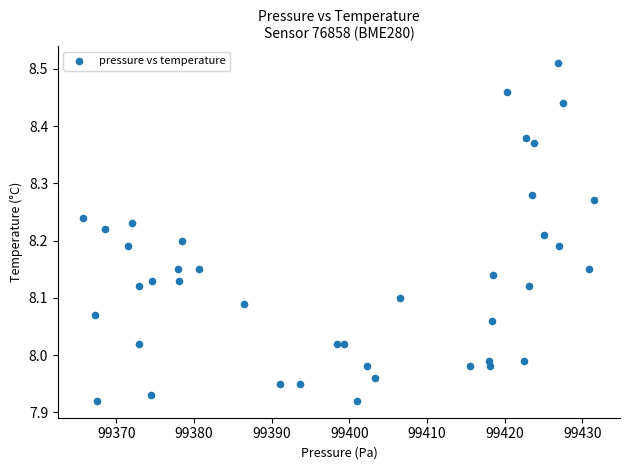

What is the range of X values (max minus min)?

65.8